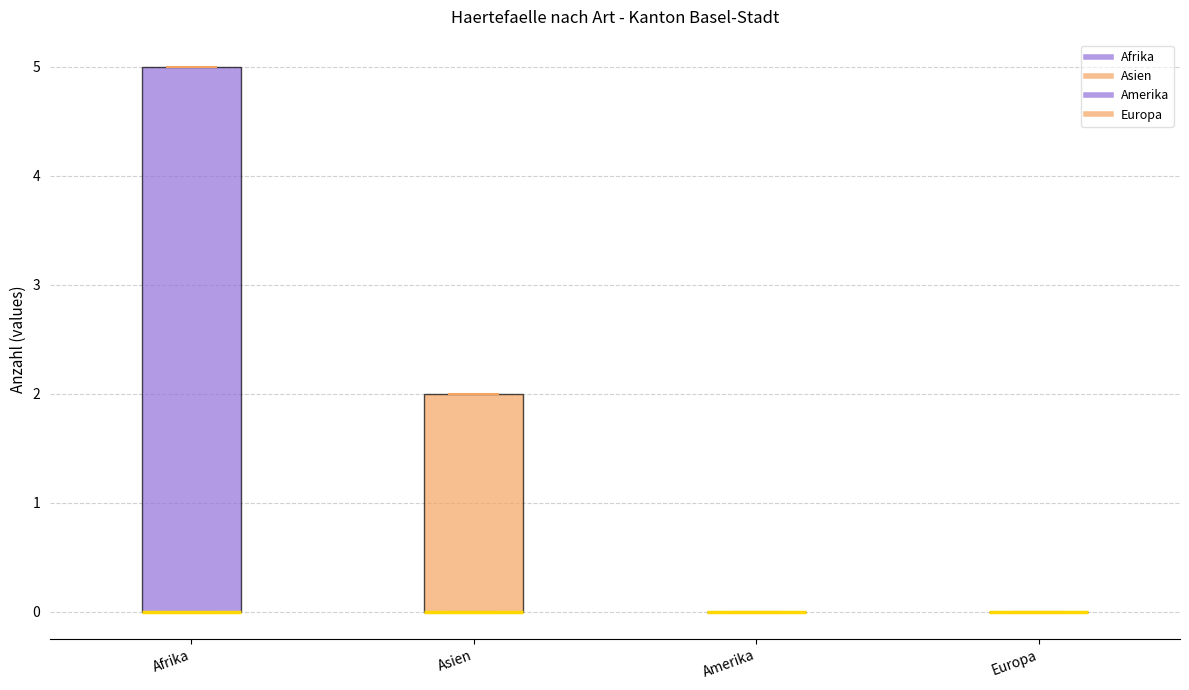

Where is the lower edge of the box for Asien on the y-axis? The values are not printed on the chart, so give them approximately, as read against the axis.

0